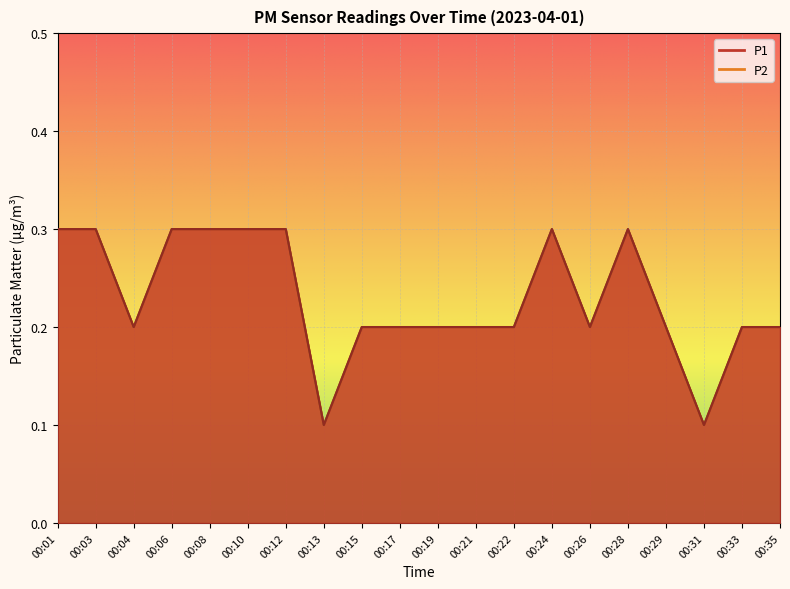

What is the maximum value for P1?

0.3